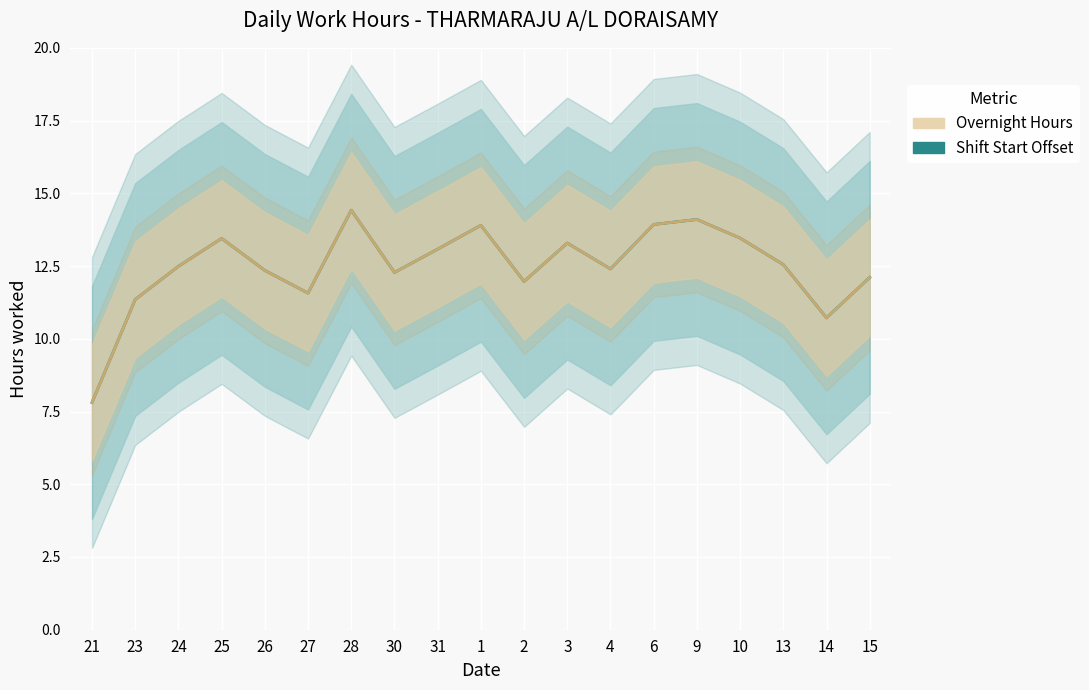

True or false: Shift Start Offset and Overnight Hours Line intersect in this chart.

False